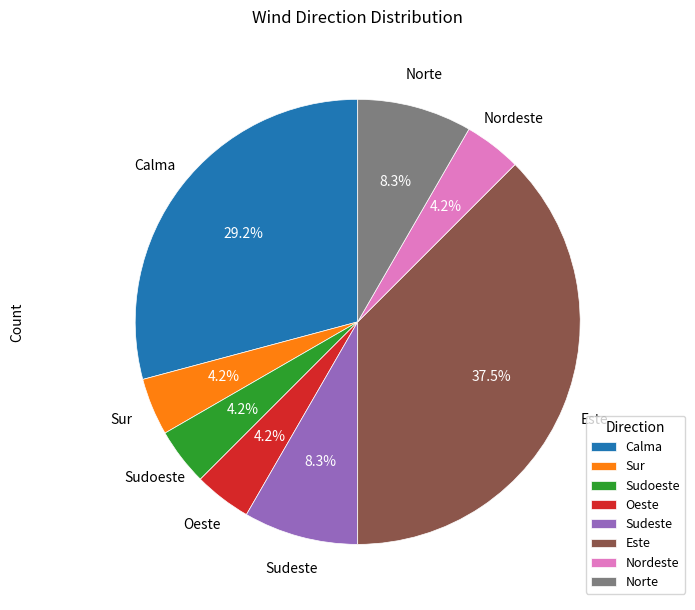

Does any single category account for the majority?

No